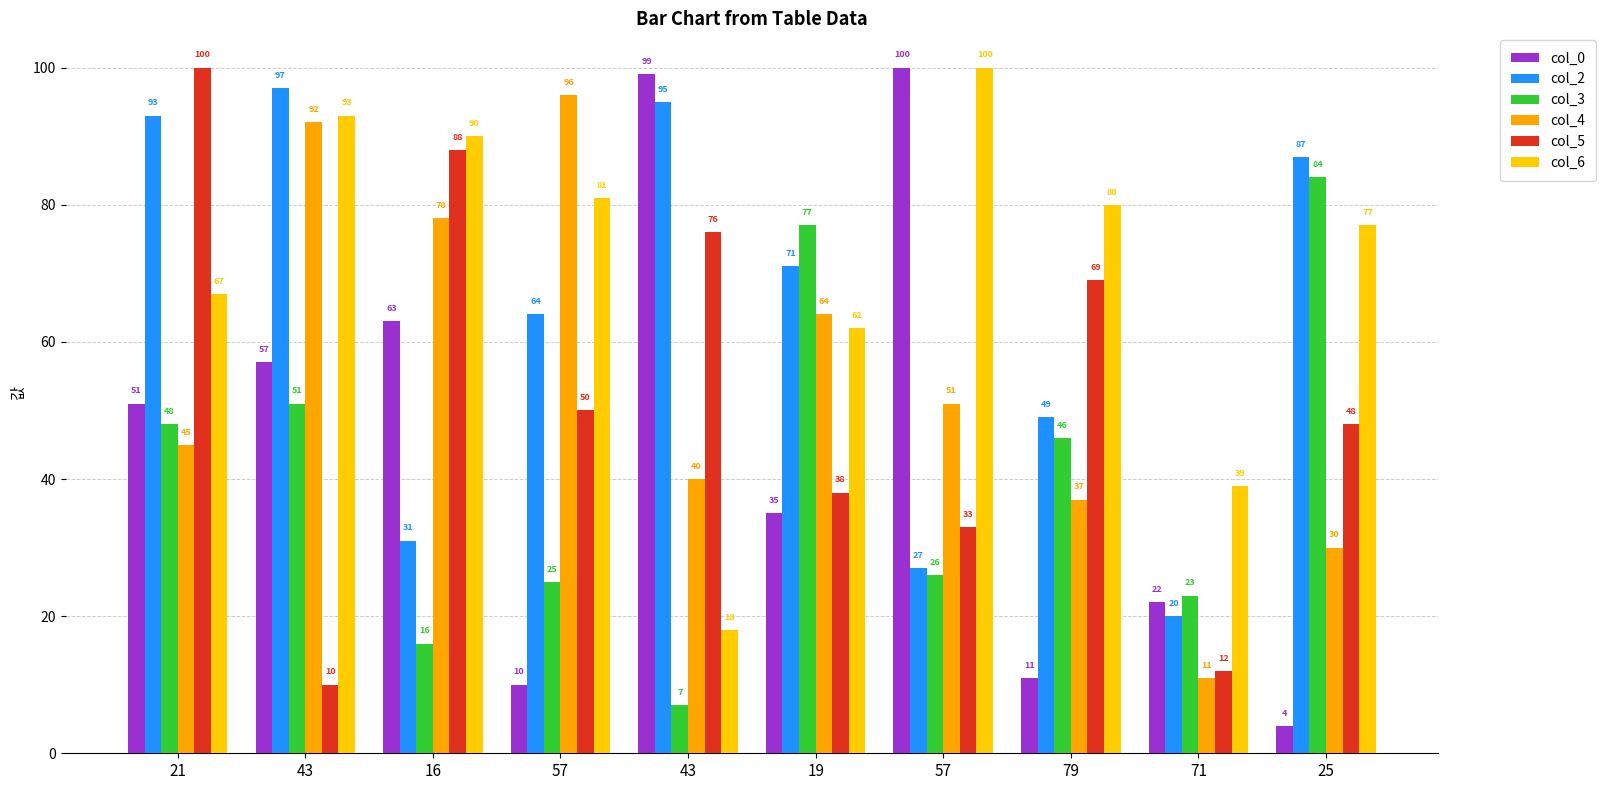

How many values in the col_6 series are below 80?

5